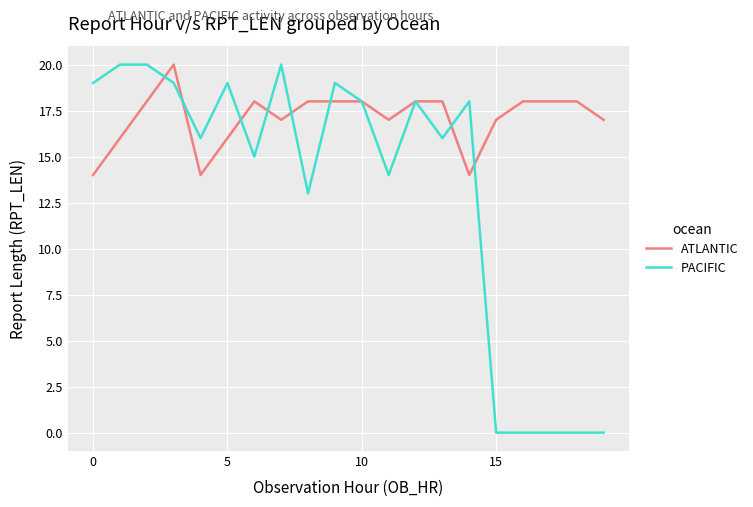

List the series in order of their overall mean, lowest first.

PACIFIC, ATLANTIC